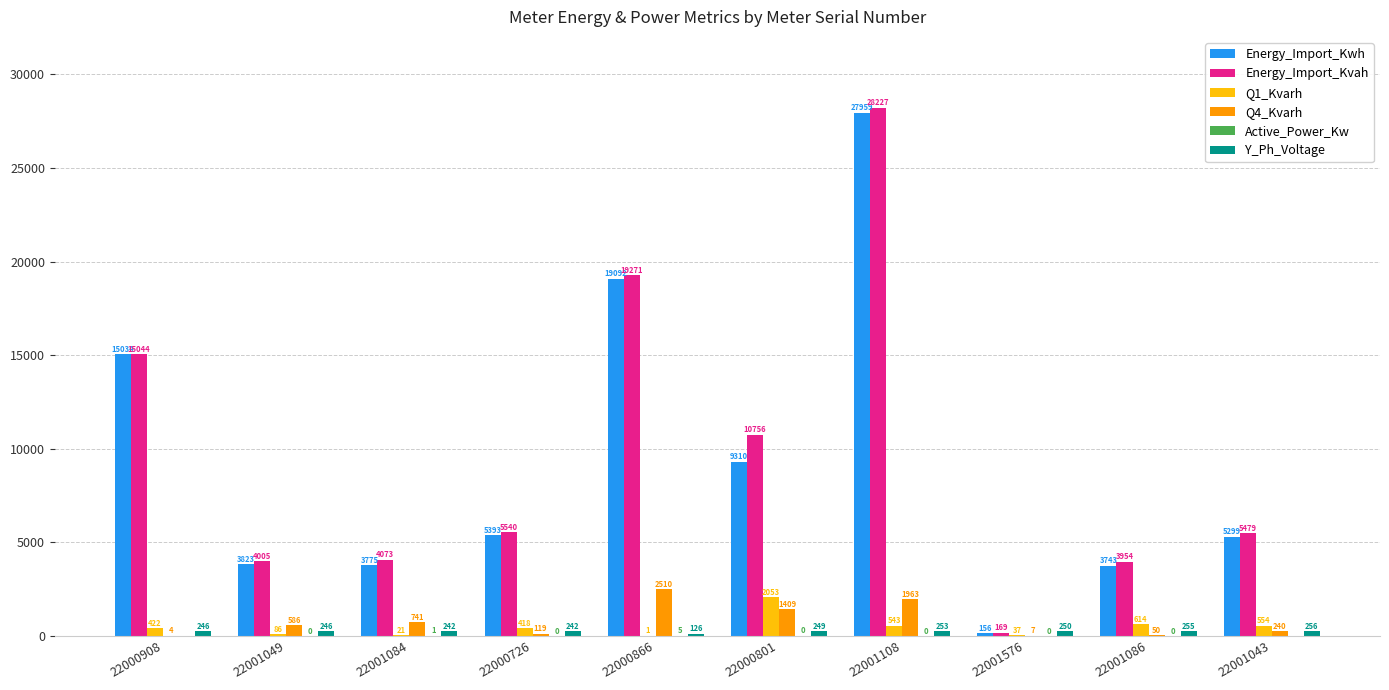

Which category has the highest value in the Q1_Kvarh series?

22000801